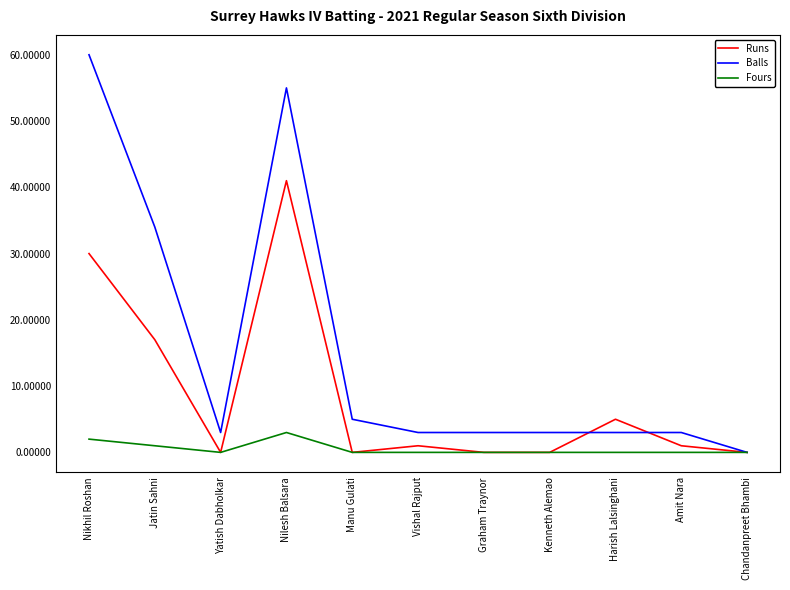

Is the value of Runs at Jatin Sahni greater than the value of Fours at Harish Lalsinghani?

Yes